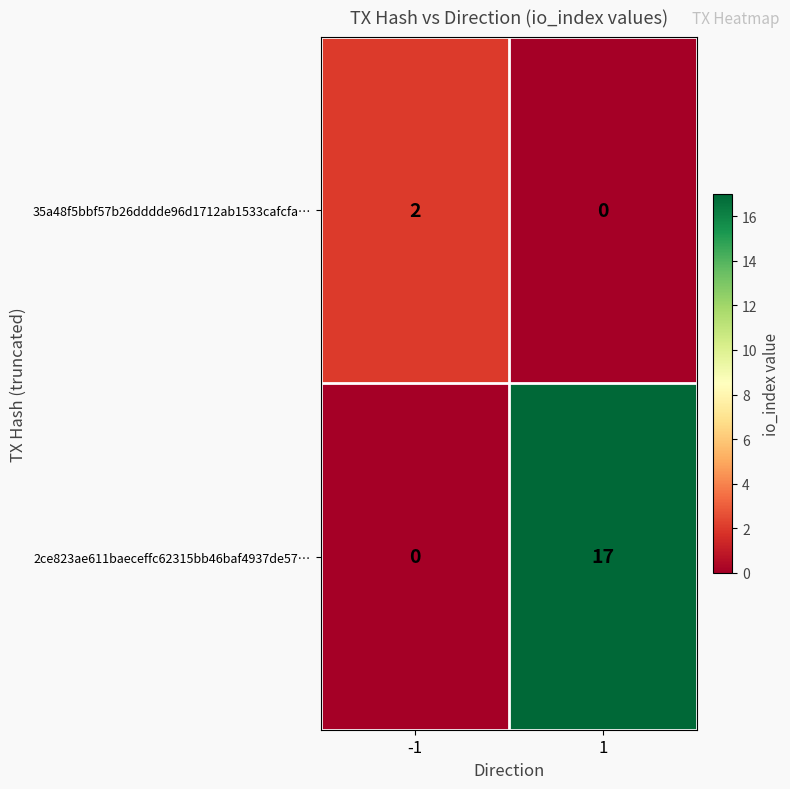

What is the total value across all series at 1?

17